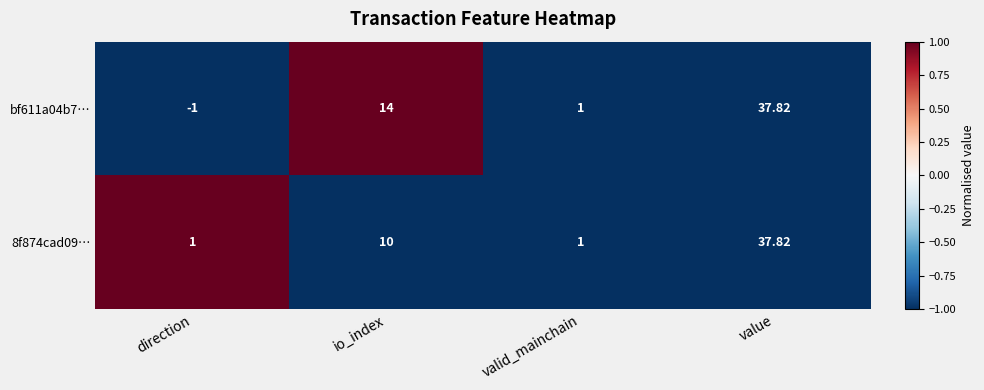

At which category is the sum across all series the highest?

value